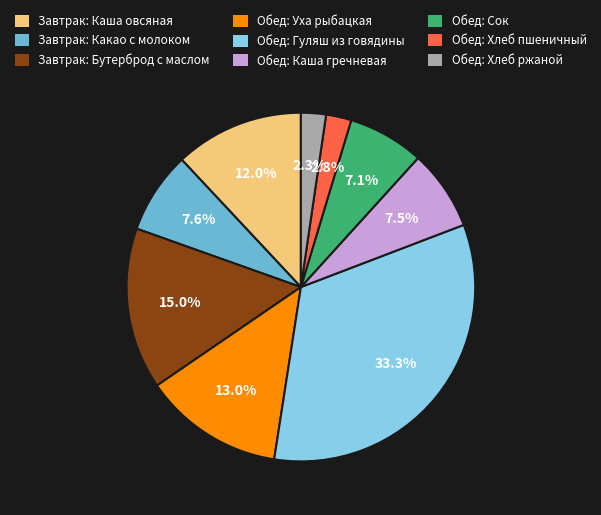

To the nearest percent, what portion does Обед: Гуляш из говядины represent?

33%